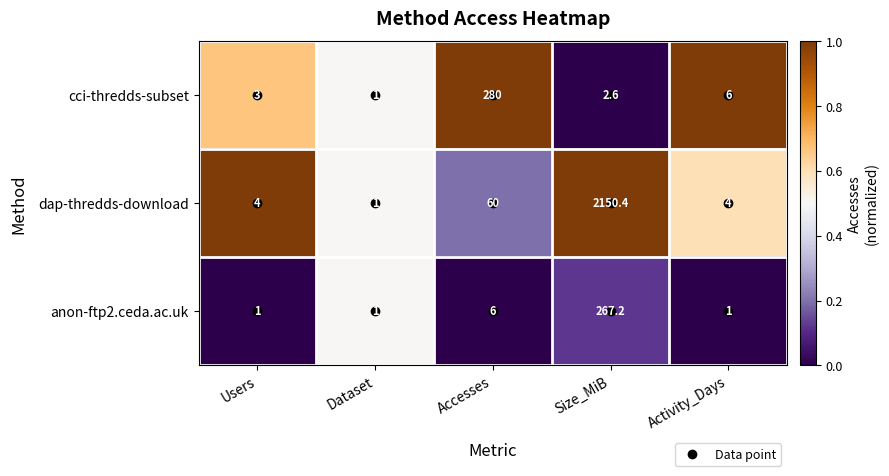

List the series in order of their peak value, lowest first.

anon-ftp2.ceda.ac.uk, cci-thredds-subset, dap-thredds-download